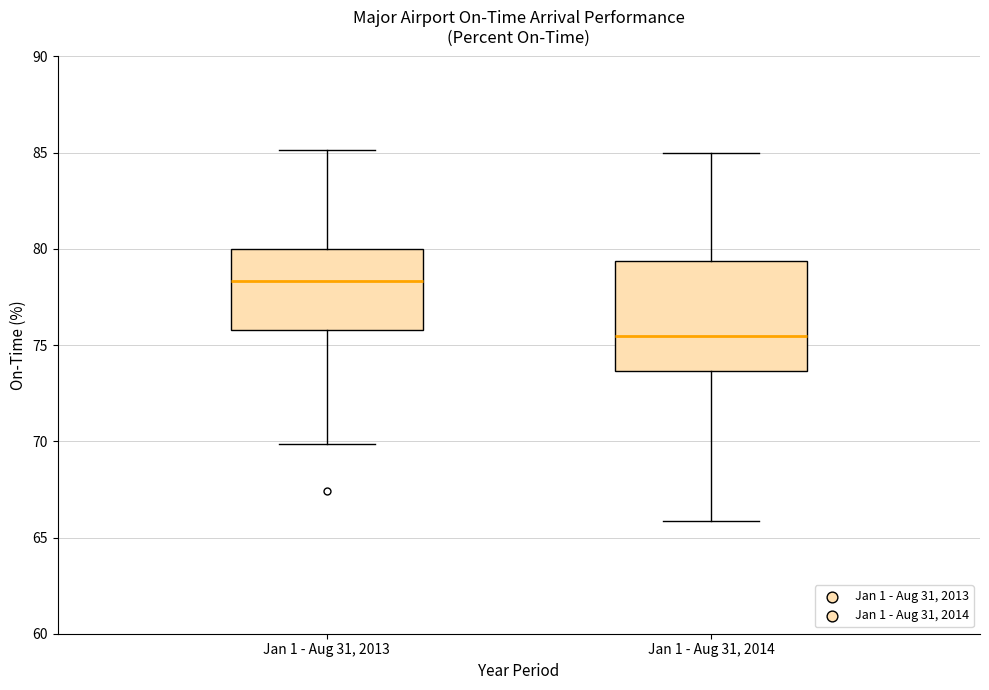

Where is the lower edge of the box for Jan 1 - Aug 31, 2013 on the y-axis? The values are not printed on the chart, so give them approximately, as read against the axis.

76.0